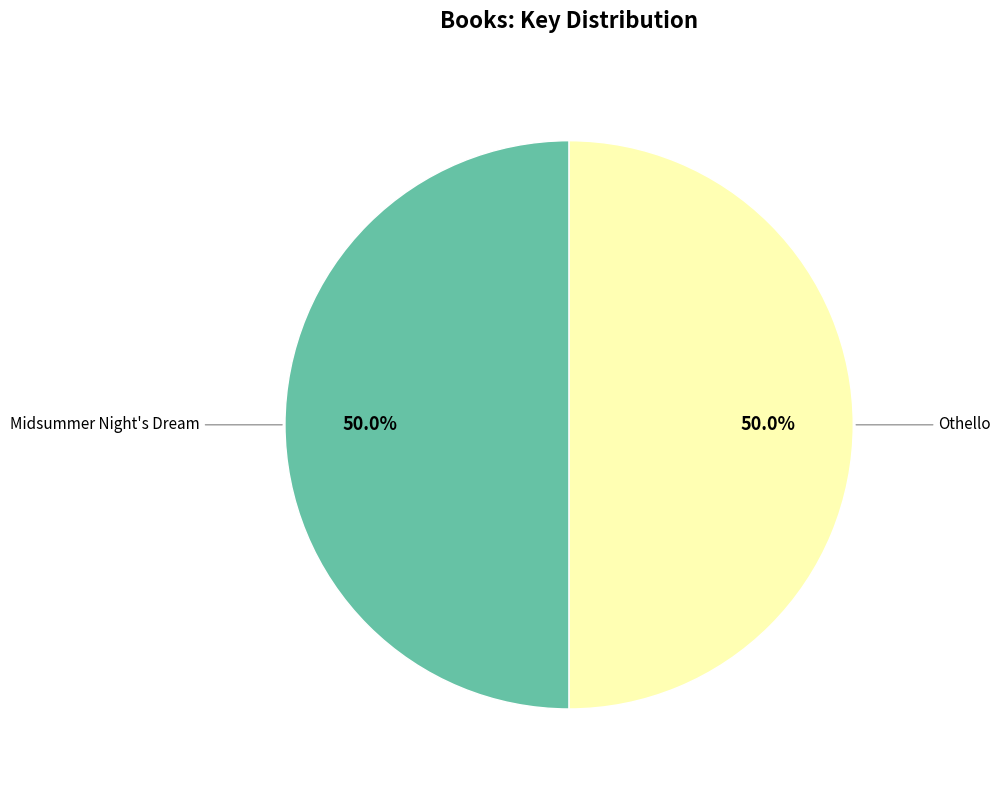

How many slices are in this pie chart?

2